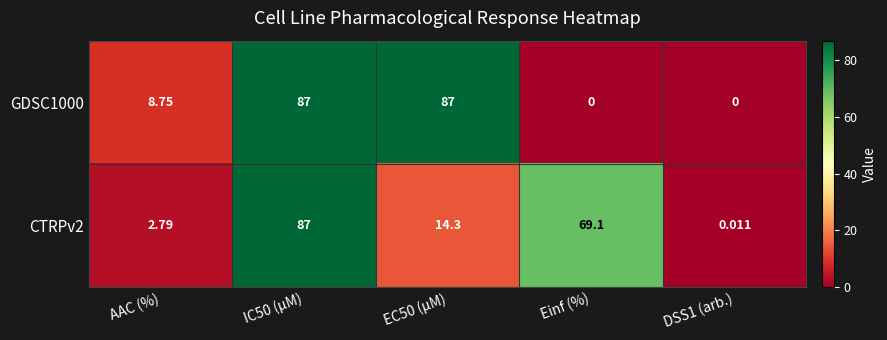

Is the value of CTRPv2 at AAC (%) greater than the value of GDSC1000 at EC50 (µM)?

No